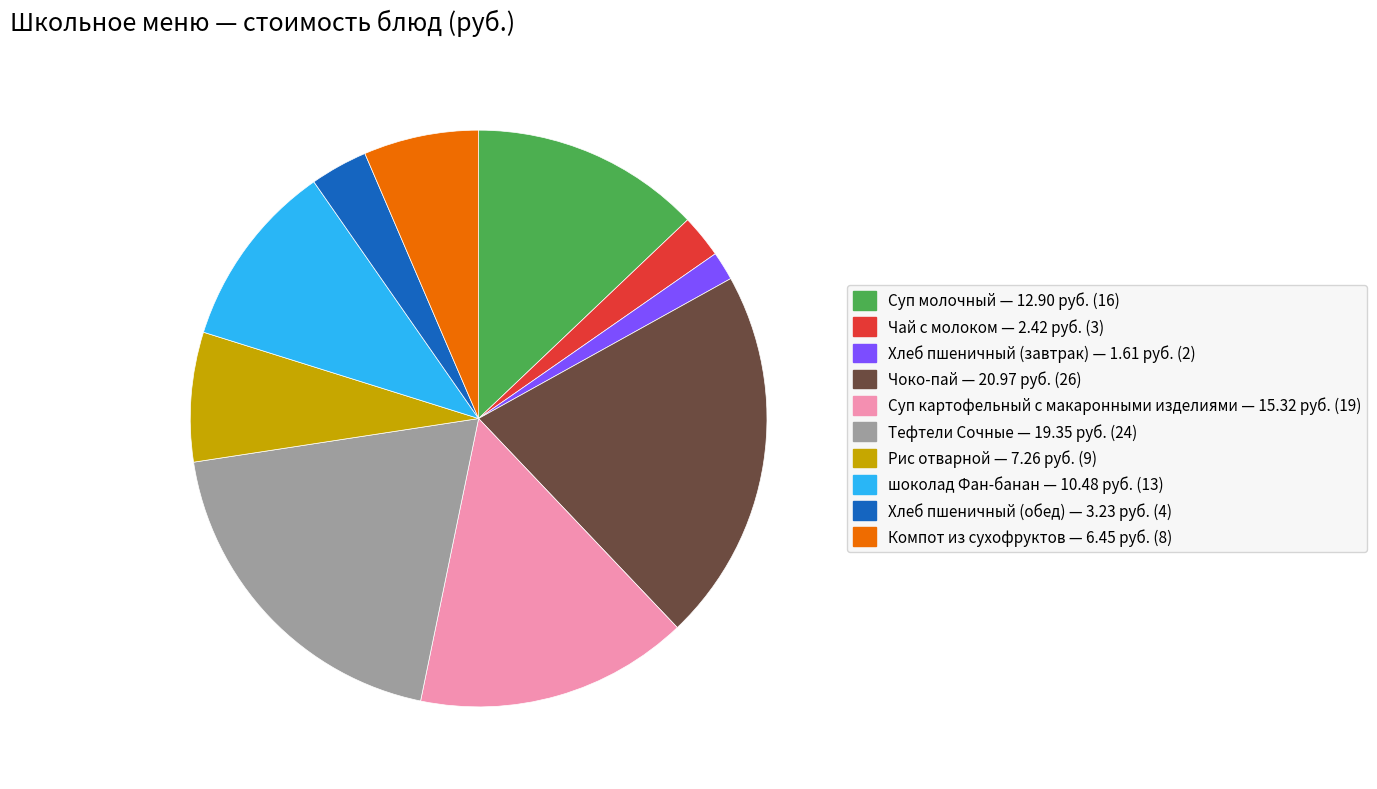

The Чоко-пай slice represents 21% of the pie. True or false?

True